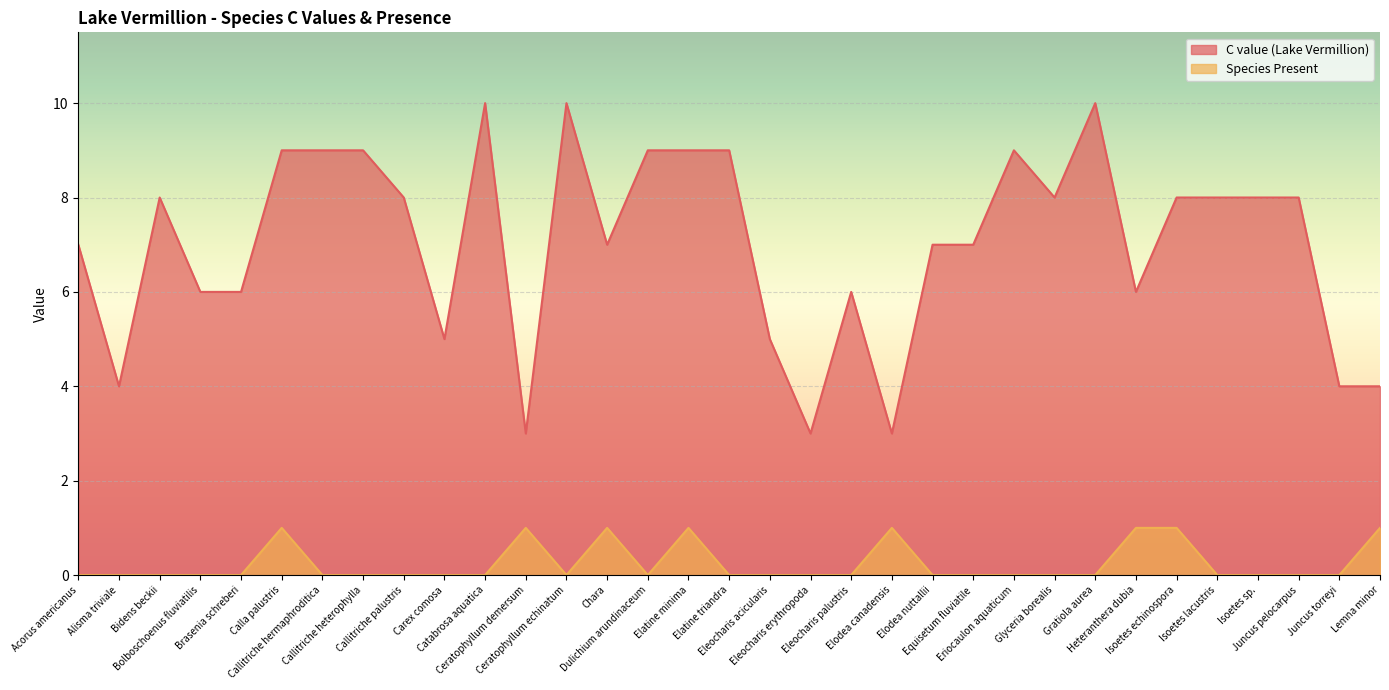

At which label does C value (Lake Vermillion) first exceed 8?

Calla palustris